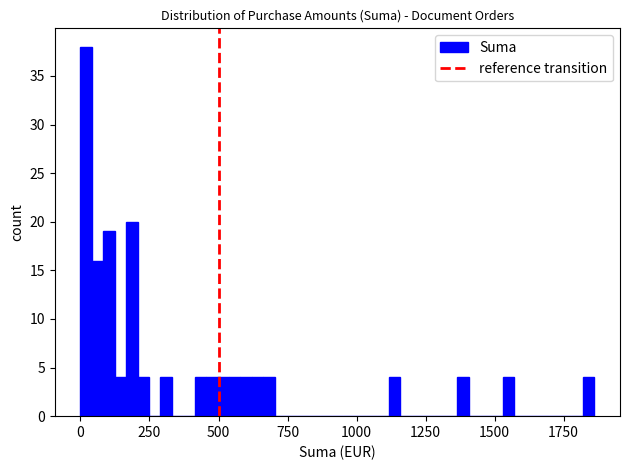

Read against the x-axis, roughly where is the centre of the tallest bar?

0